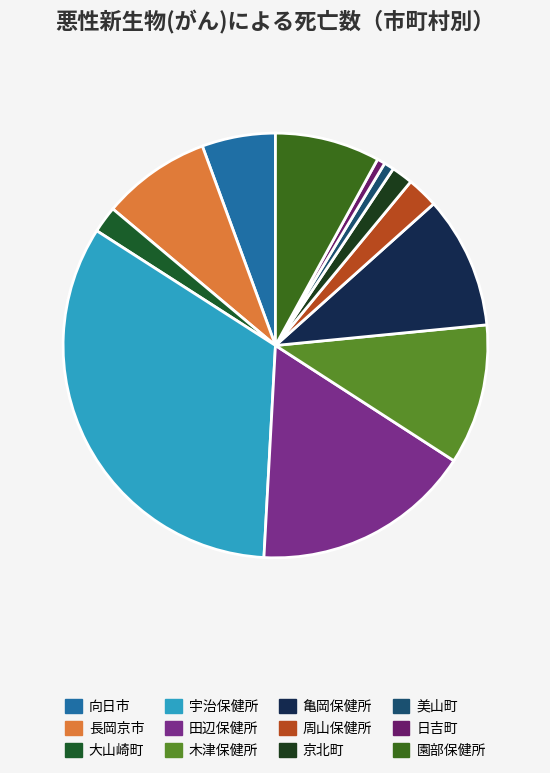

Rank the categories by value from lowest to highest.

日吉町, 美山町, 京北町, 大山崎町, 周山保健所, 向日市, 園部保健所, 長岡京市, 亀岡保健所, 木津保健所, 田辺保健所, 宇治保健所